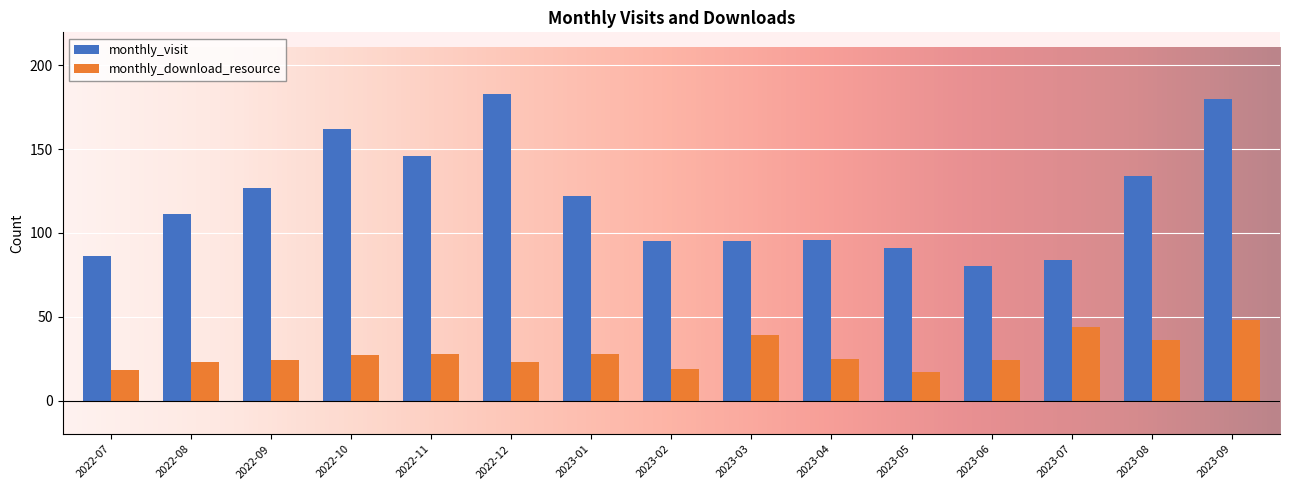

What is the maximum value for monthly_download_resource?

48